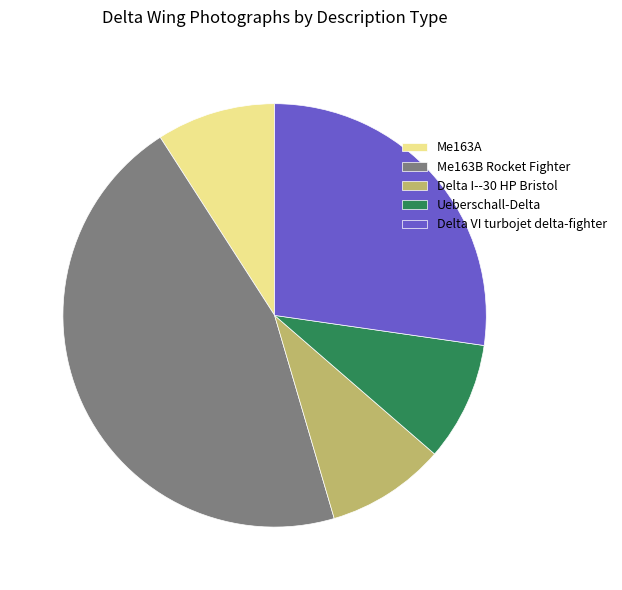

Approximately how many times larger is the value at Delta VI turbojet delta-fighter compared to Me163A?

3.0